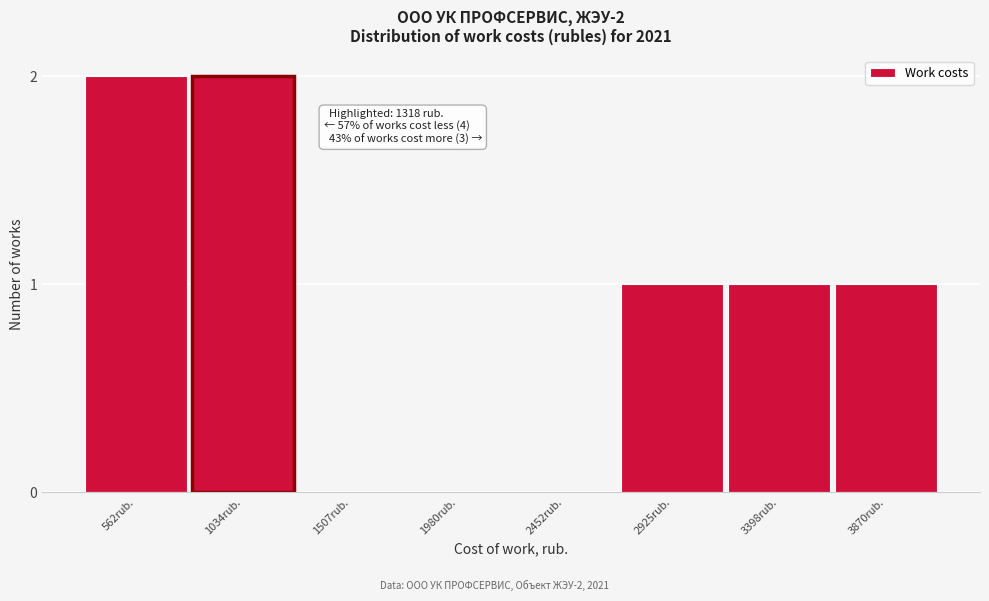

Reading left to right, list all the values displayed in this chart.

562rub.=2	1034rub.=2	1507rub.=0	1980rub.=0	2452rub.=0	2925rub.=1	3398rub.=1	3870rub.=1